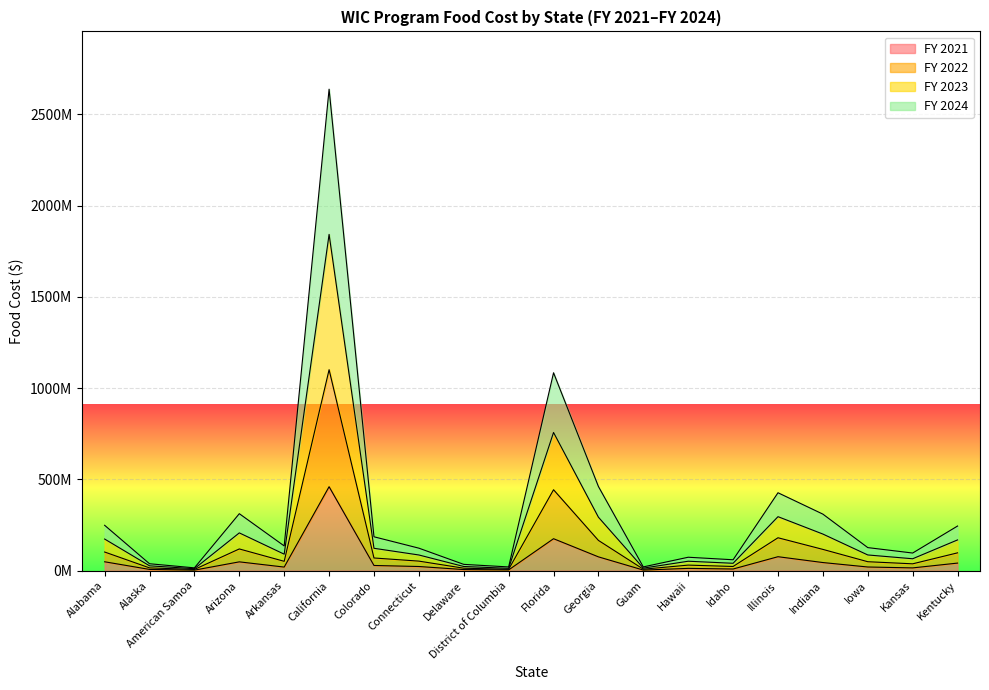

True or false: FY 2023 and FY 2022 intersect in this chart.

False